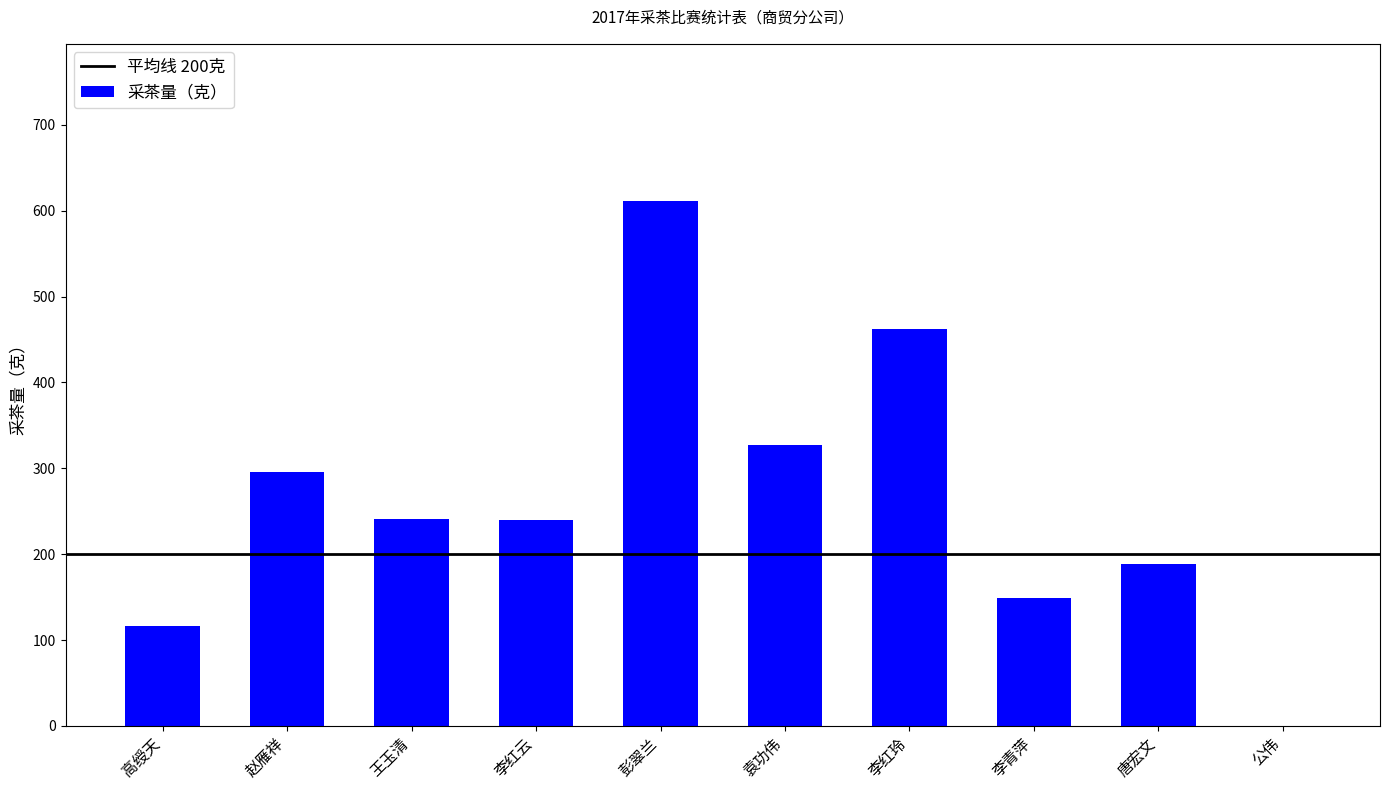

What is the sum of all values?

2630